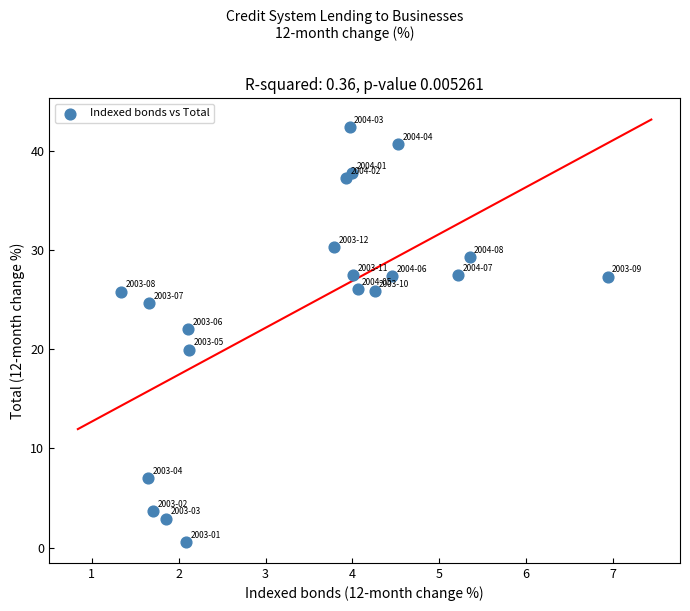

What is the range of X values (max minus min)?

5.6